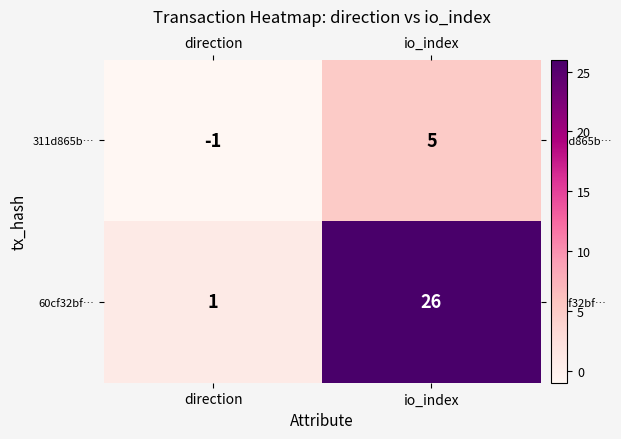

The 311d865b… series shows -1 at direction. True or false?

True